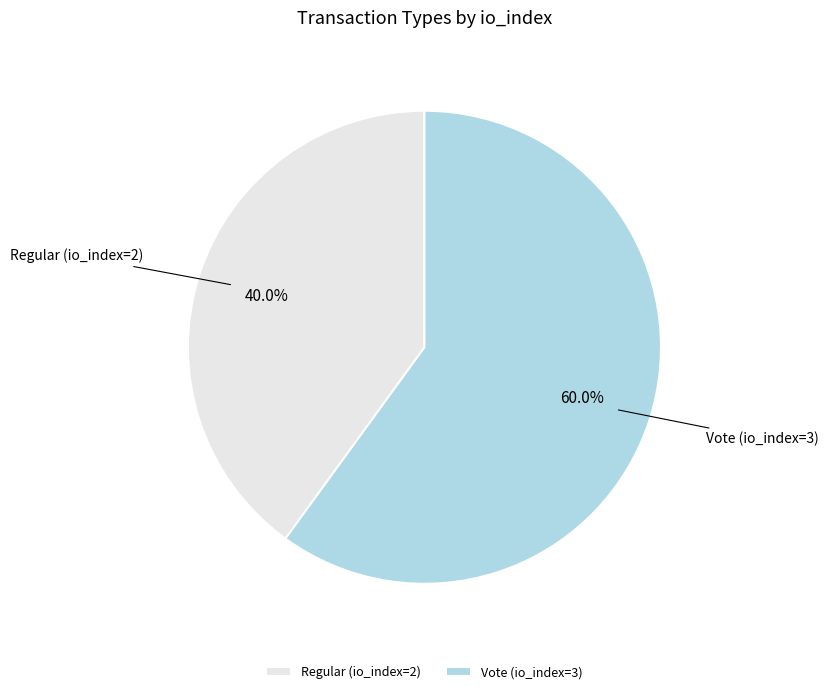

To the nearest percent, what is the average slice percentage?

50%